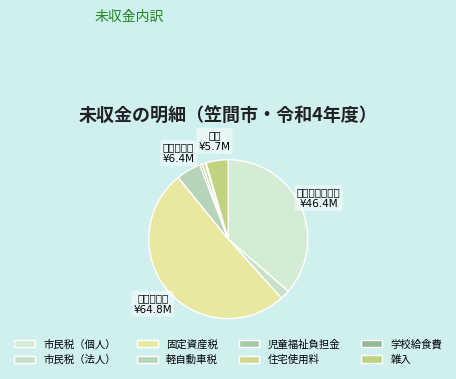

What percentage is the 児童福祉負担金 slice, to the nearest percent?

1%